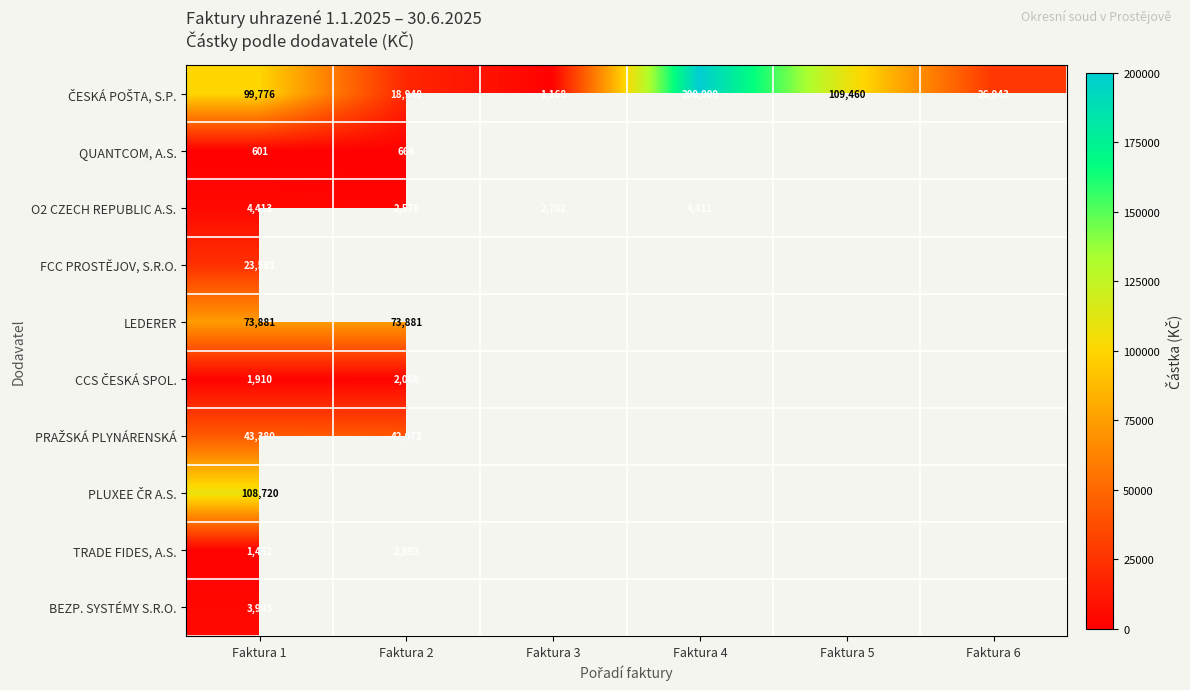

At which label does PRAŽSKÁ PLYNÁRENSKÁ reach its peak?

Faktura 1